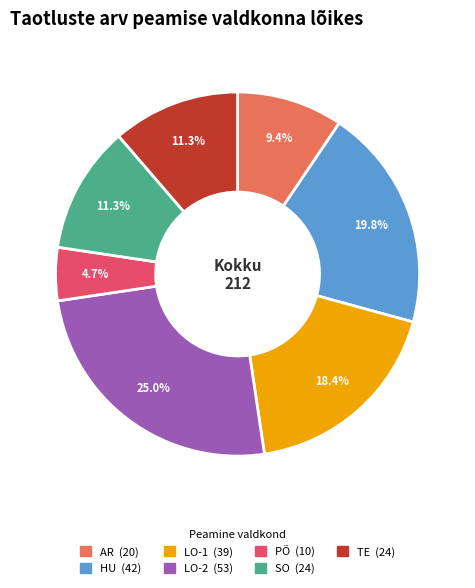

Approximately how many times larger is the value at LO-1 compared to PÕ?

3.9